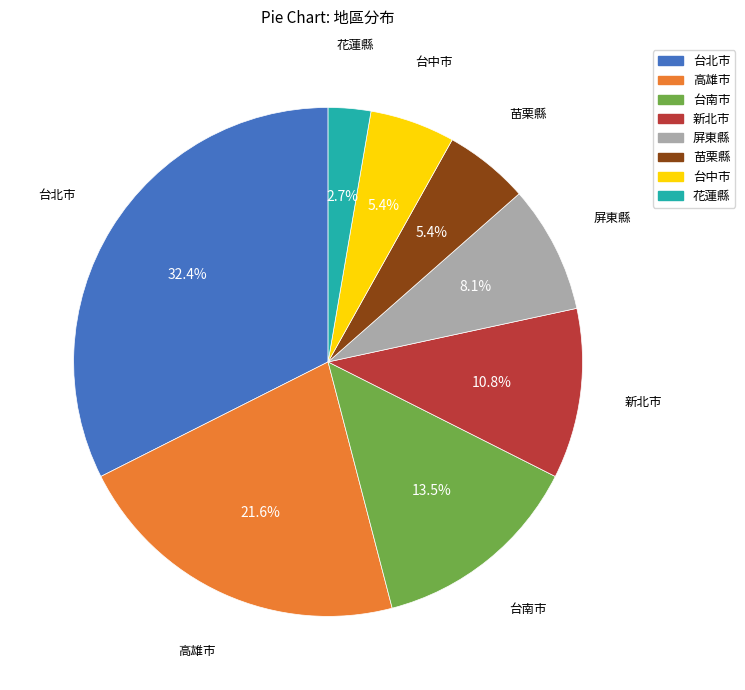

Does 台南市 account for over 50% of the chart?

No